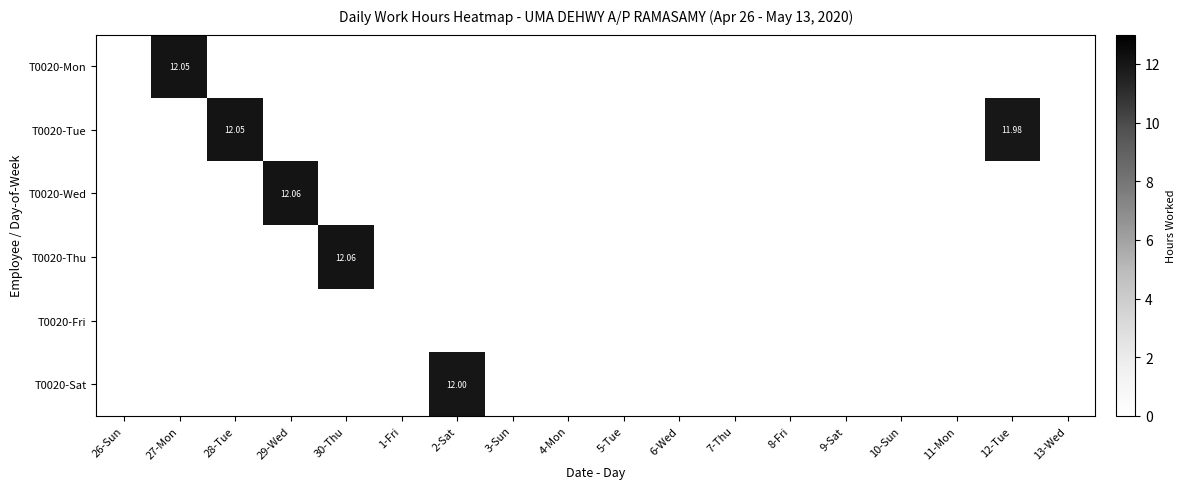

What is the total value across all series at 2-Sat?

12.0